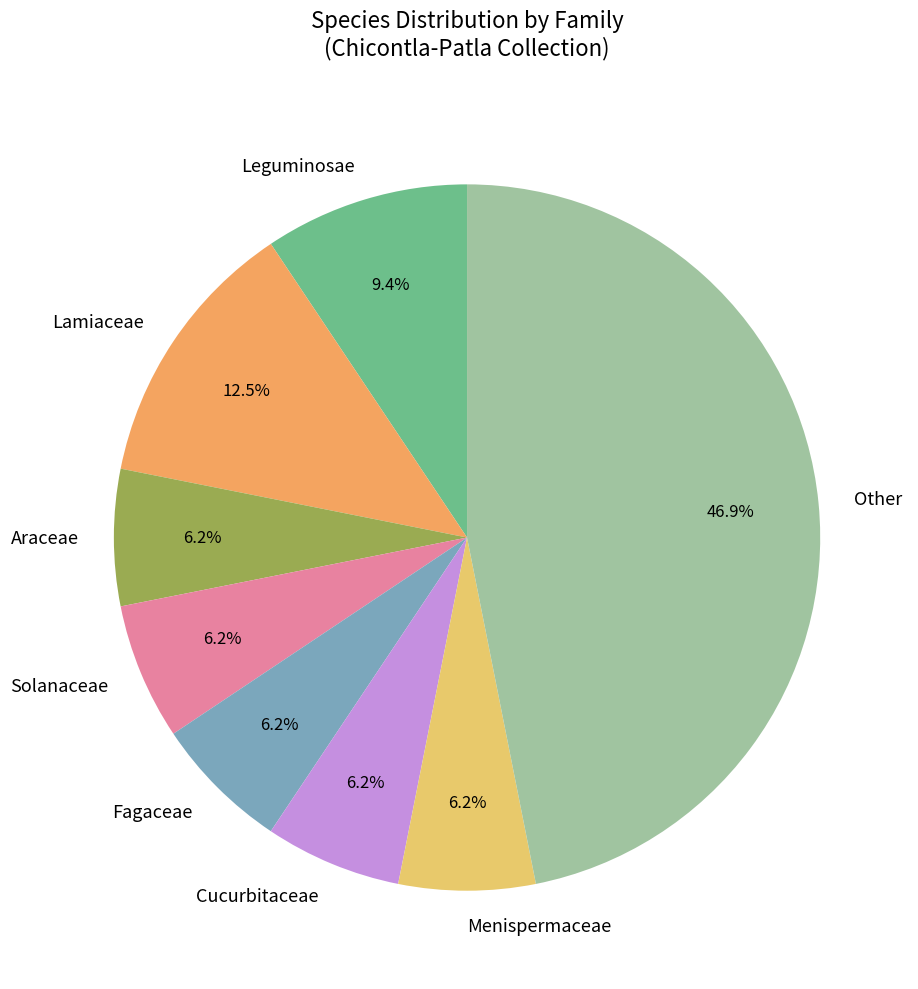

Does any single category account for the majority?

No